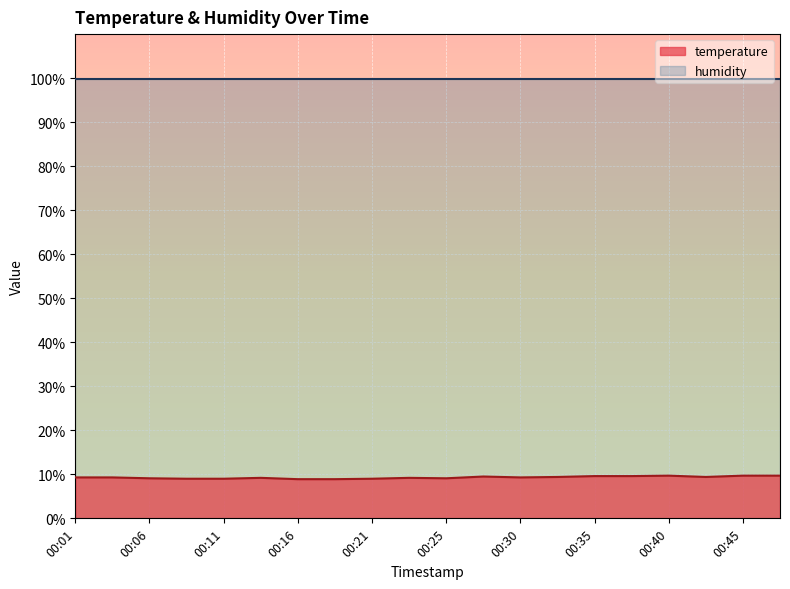

Approximately how many times larger is the value at 00:47 compared to 00:28?

1.0